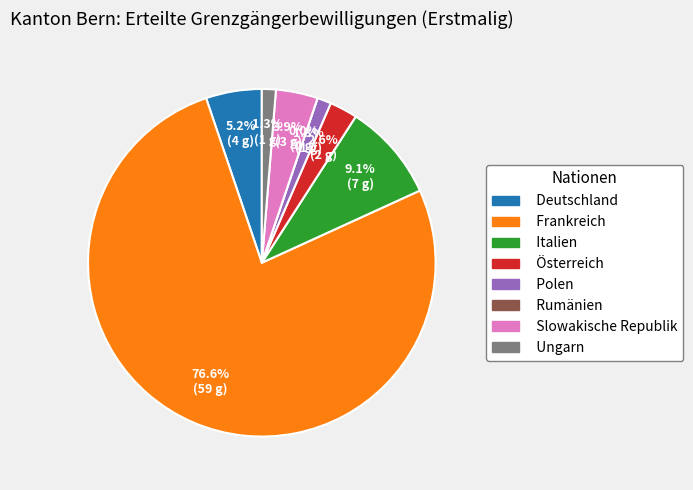

Is the sum of Ungarn and Rumänien greater than half?

No